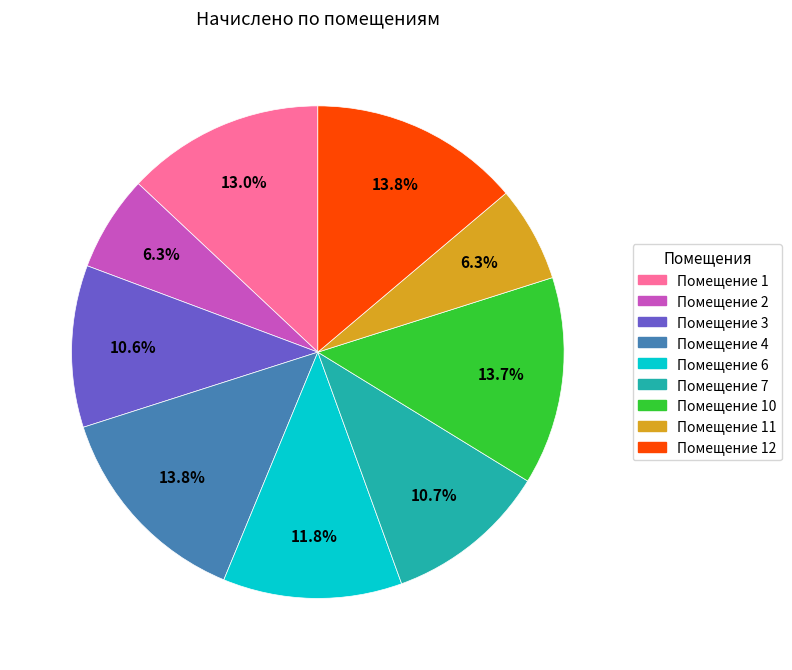

Is there any slice that represents more than half of the pie?

No